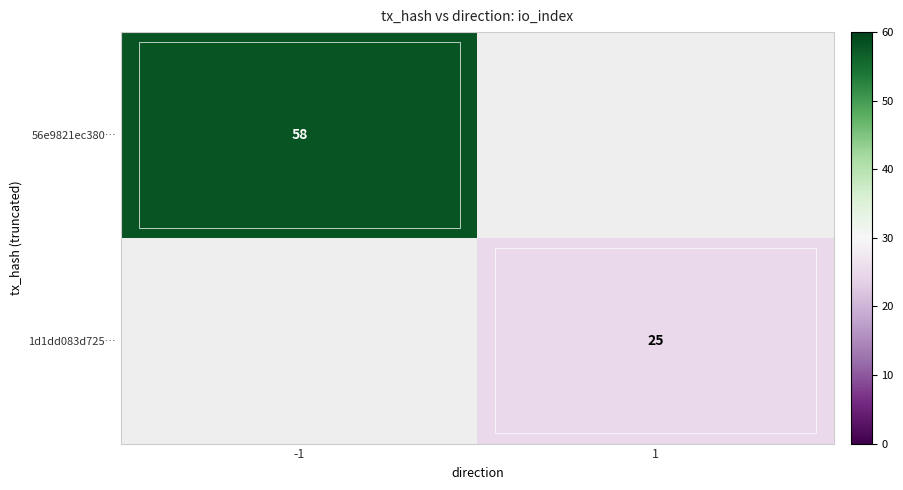

The value of 1d1dd083d725… at 1 is 40. True or false?

False